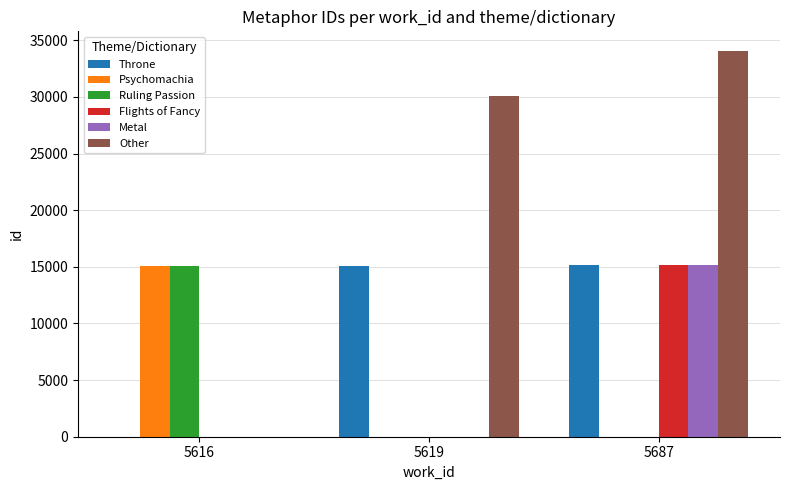

How many series are shown in this chart?

6